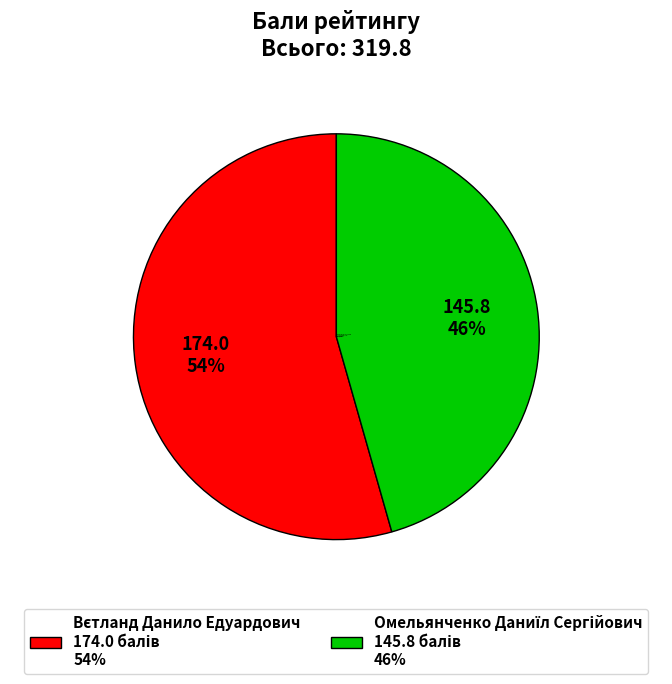

Is there a majority slice in this chart?

Yes